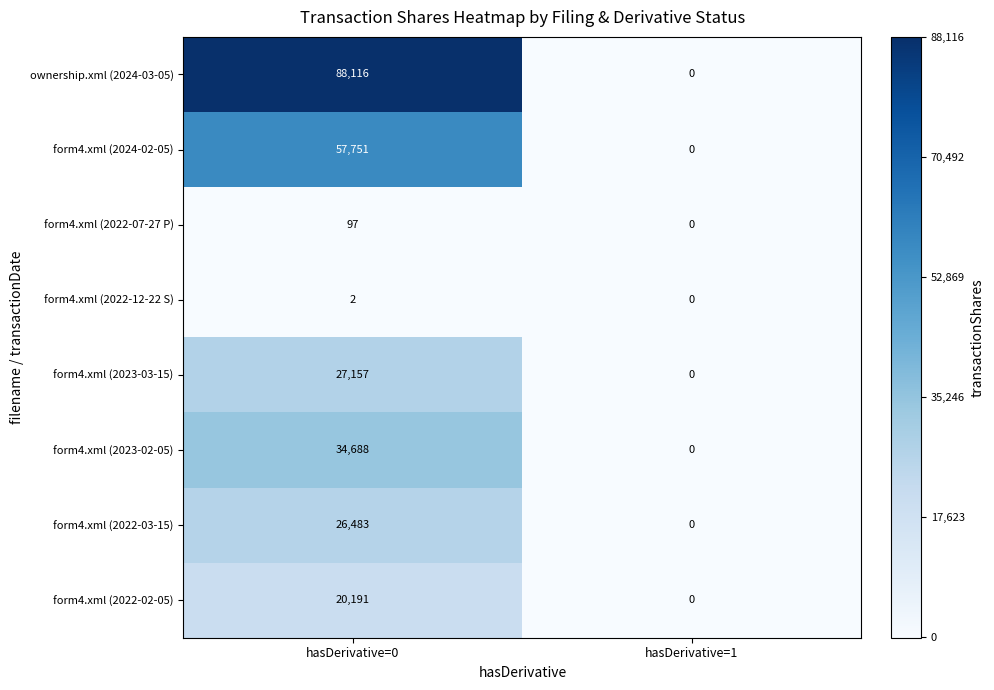

At which category does the chart reach its peak across all series?

hasDerivative=0